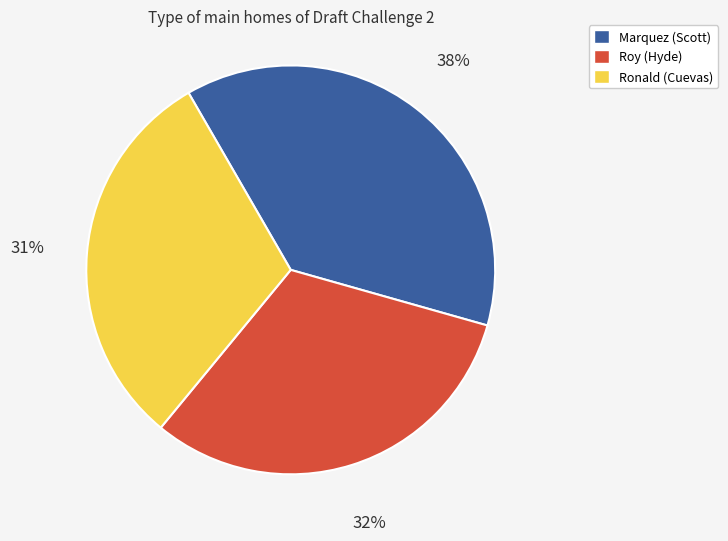

Count the number of slices in the pie.

3